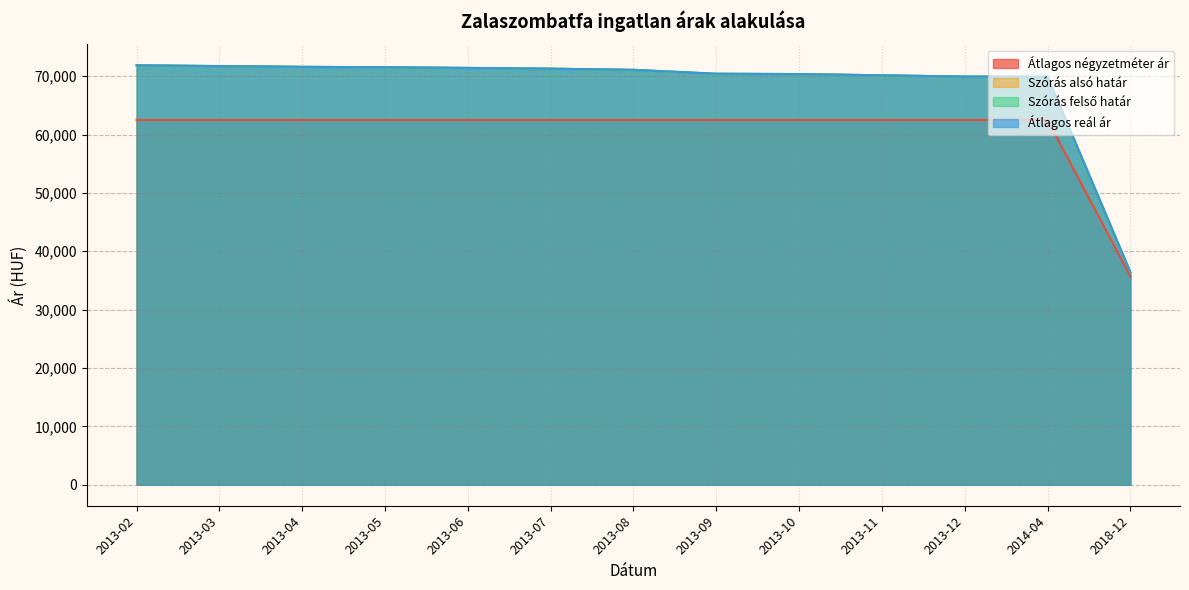

True or false: Szórás felső határ has a value of 121563 at 2013-06.

False